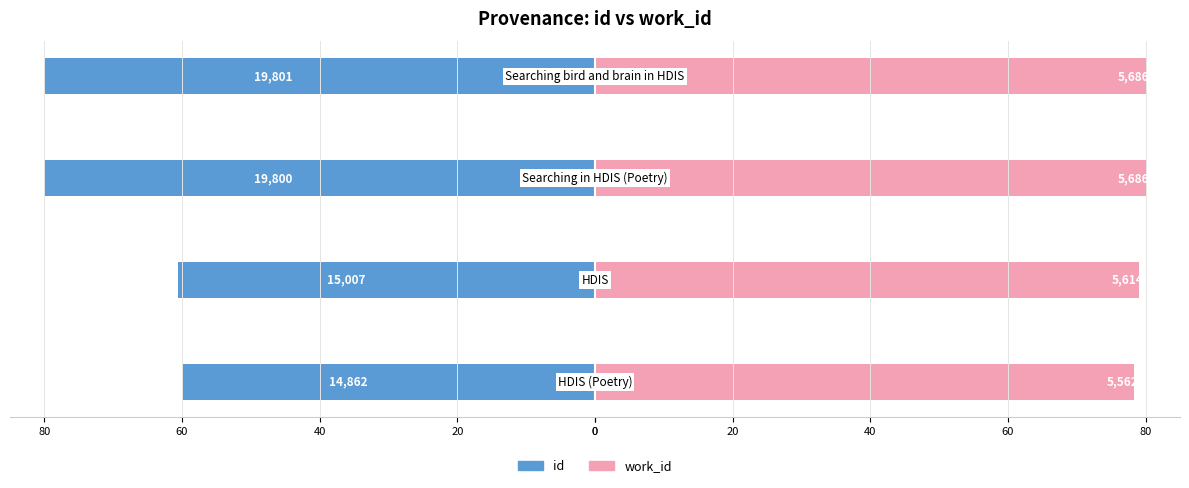

Is it true that work_id equals 137.4 at 40?

False